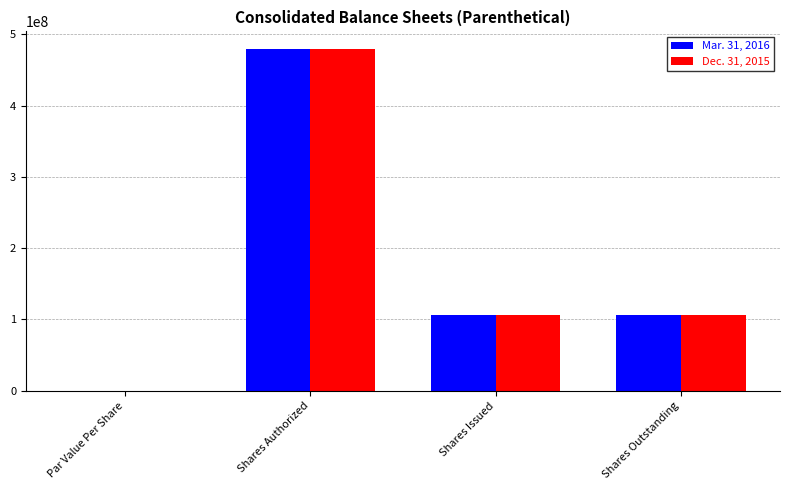

Is the value of Mar. 31, 2016 at Shares Authorized greater than the value of Dec. 31, 2015 at Par Value Per Share?

Yes